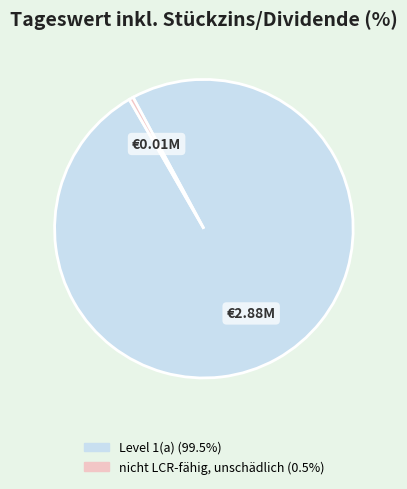

Do nicht LCR-fähig, unschädlich and Level 1(a) together represent more than half of the pie?

Yes